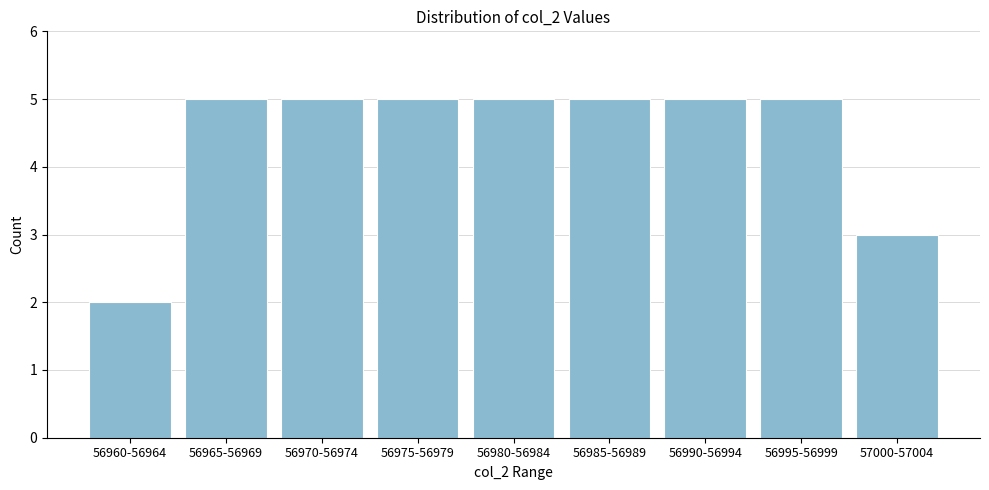

Reading right to left, list all the values displayed in this chart.

3	5	5	5	5	5	5	5	2